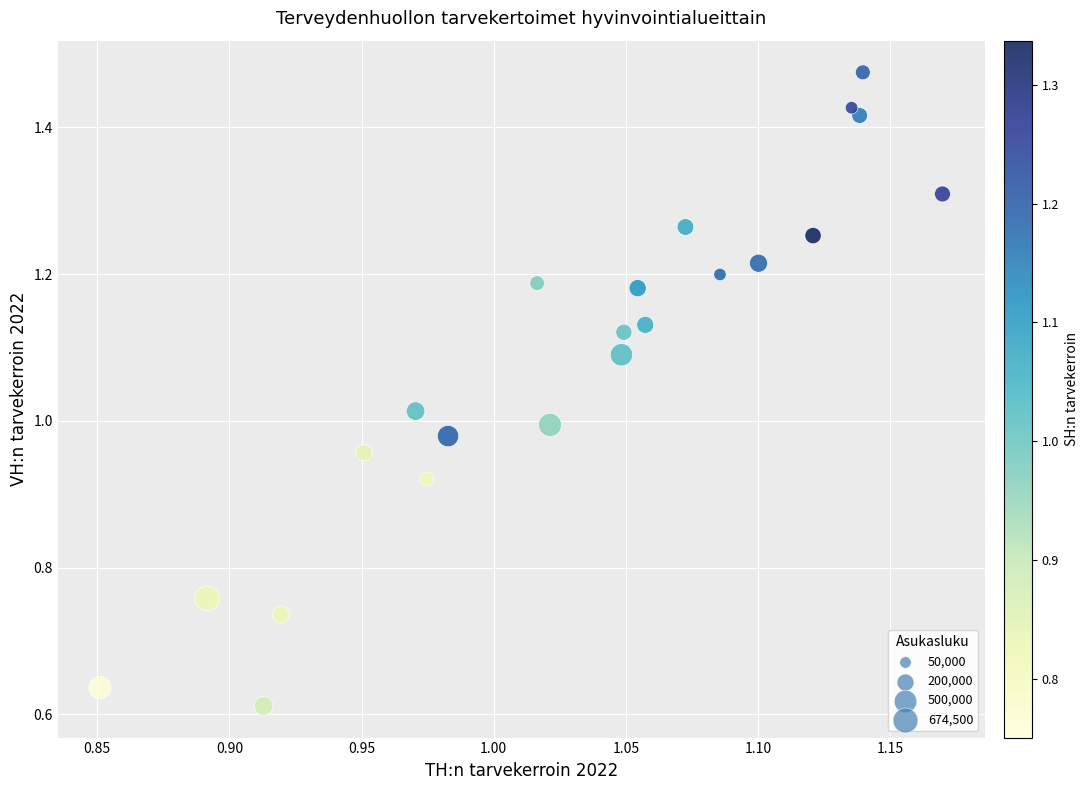

What is the range of X values (max minus min)?

0.3